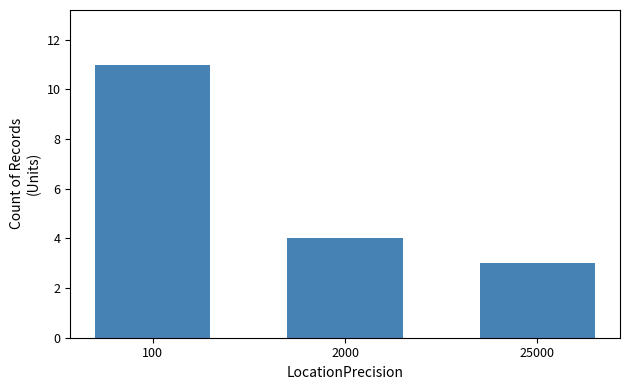

Reading left to right, what are all the values shown in this chart?

100=11	2000=4	25000=3